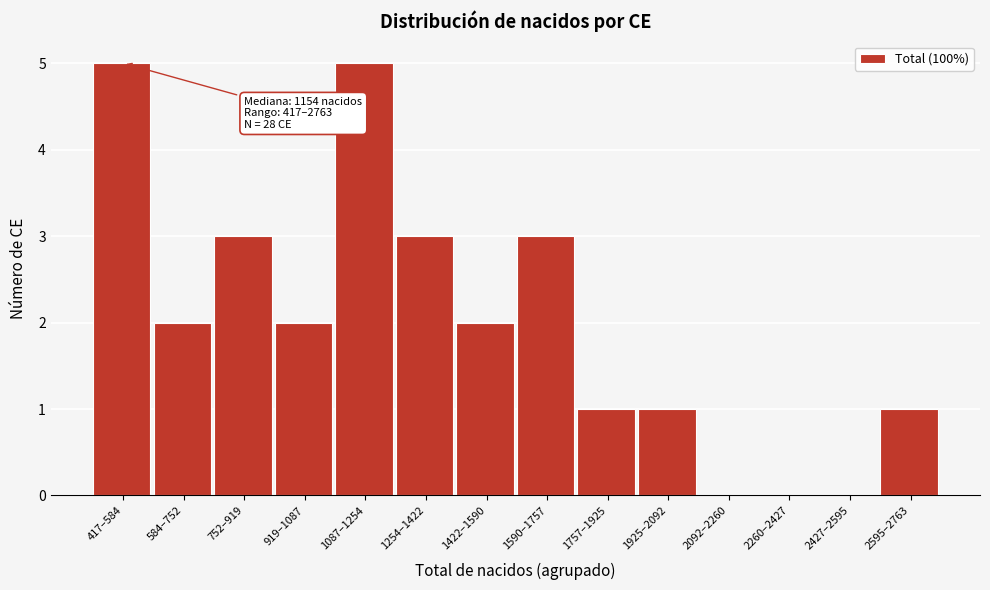

Reading left to right, extract all data points from this chart.

417–584=5	584–752=2	752–919=3	919–1087=2	1087–1254=5	1254–1422=3	1422–1590=2	1590–1757=3	1757–1925=1	1925–2092=1	2092–2260=0	2260–2427=0	2427–2595=0	2595–2763=1